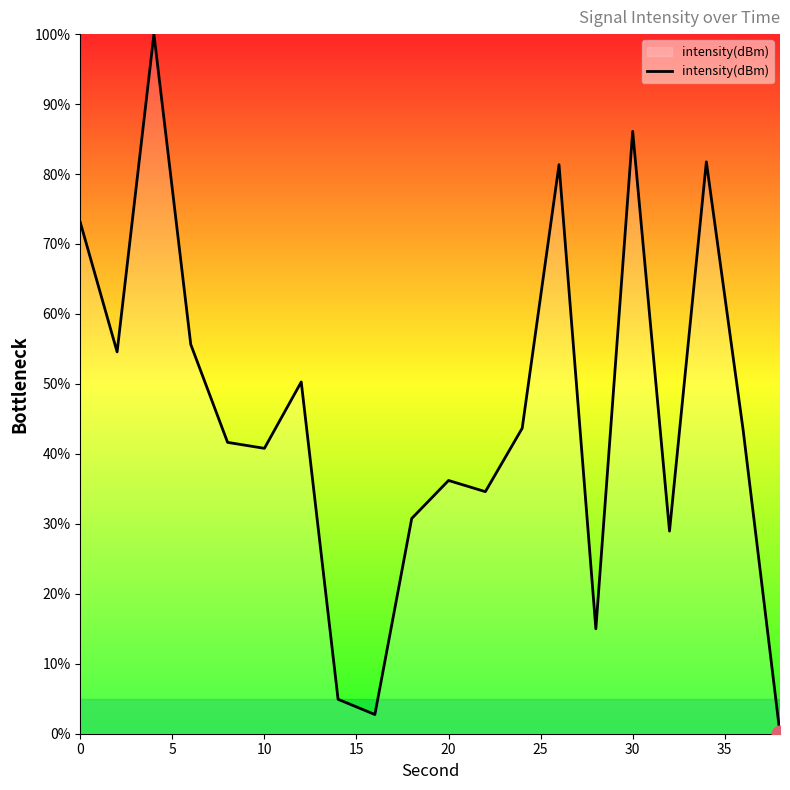

What is the greatest value displayed?

100.0